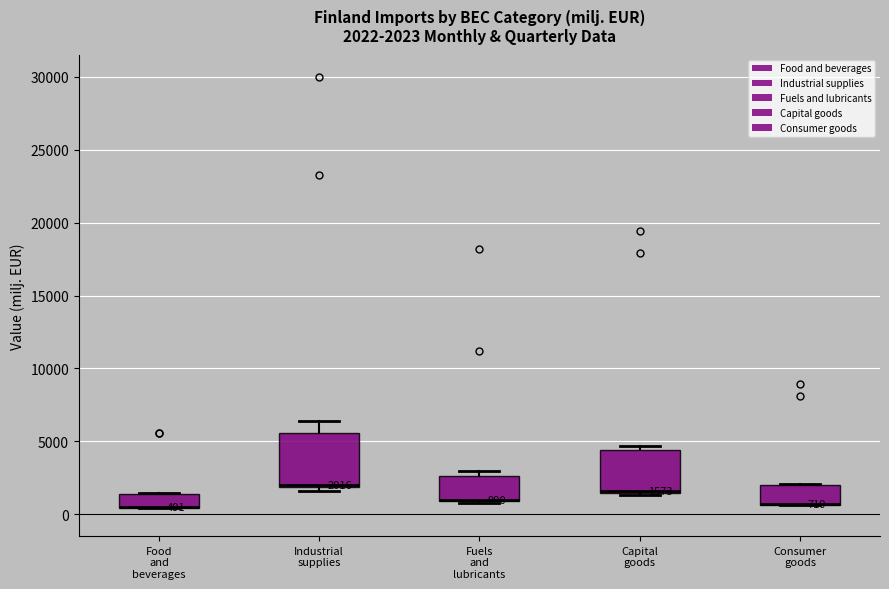

Which box is the tallest, from its lower edge to its upper edge?

Industrial supplies